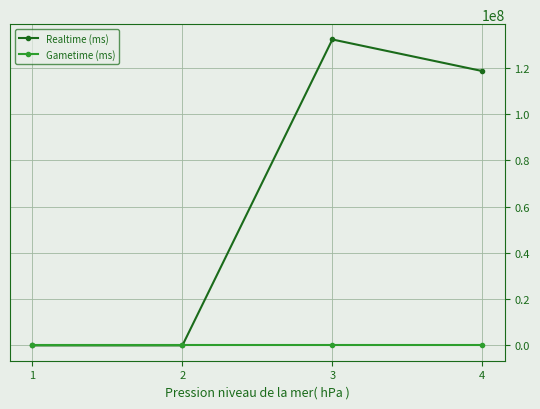

Rank the series by their average value, from highest to lowest.

Realtime (ms), Gametime (ms)